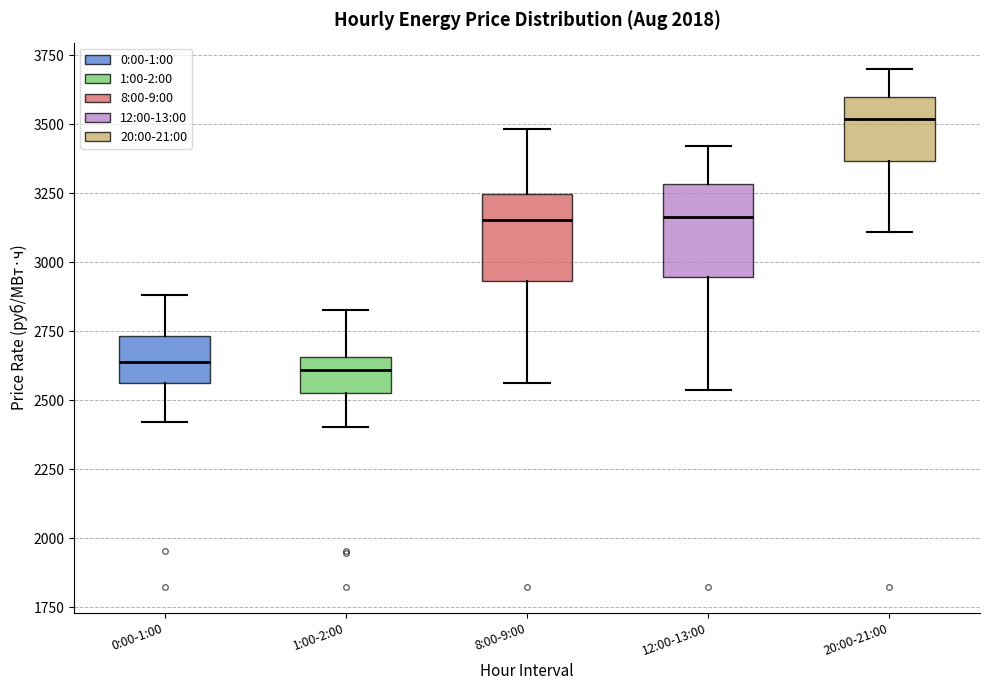

Reading left to right, read every box against the y-axis: the position of its median line, the range the box covers, and the ends of its whiskers. The values are not printed on the chart, so give them approximately, as read against the axis.

0:00-1:00: median 2650, box 2550 to 2750, whiskers 2400 to 2900
1:00-2:00: median 2600, box 2550 to 2650, whiskers 2400 to 2850
8:00-9:00: median 3150, box 2950 to 3250, whiskers 2550 to 3500
12:00-13:00: median 3150, box 2950 to 3300, whiskers 2550 to 3400
20:00-21:00: median 3500, box 3350 to 3600, whiskers 3100 to 3700